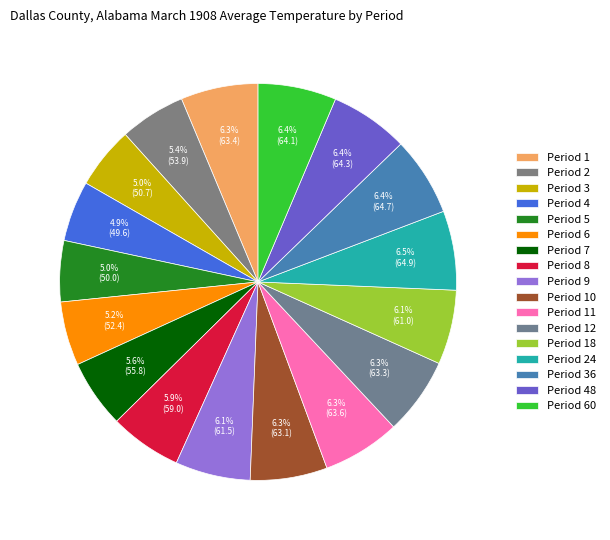

How many segments does this pie chart have?

17